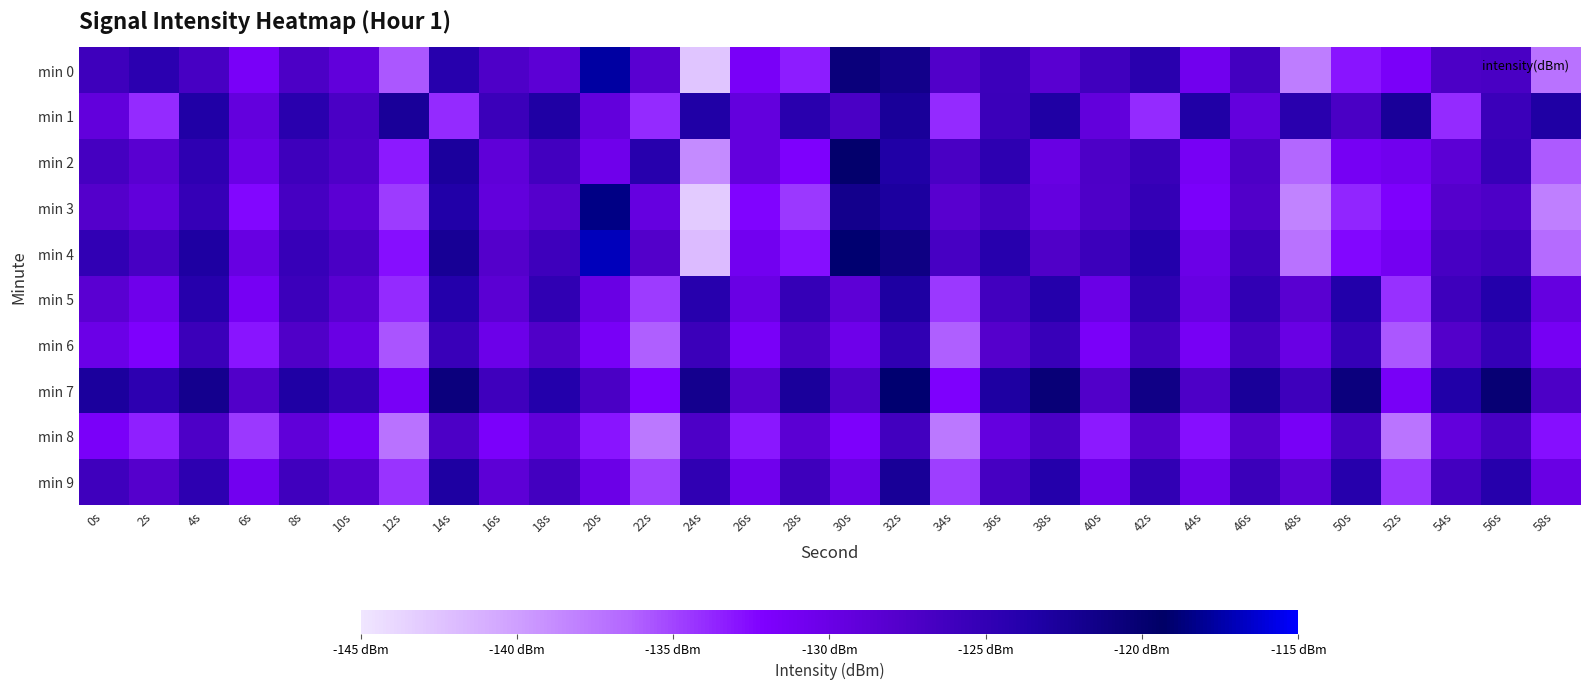

Reading right to left, what are all the values shown in this chart?

min 0: 58s=-137.2	56s=-126.9	54s=-127.2	52s=-131.7	50s=-133.0	48s=-137.9	46s=-126.4	44s=-130.8	42s=-124.3	40s=-126.1	38s=-128.3	36s=-125.8	34s=-127.5	32s=-121.6	30s=-120.7	28s=-133.4	26s=-131.6	24s=-142.6	22s=-128.3	20s=-117.7	18s=-128.6	16s=-127.4	14s=-124.1	12s=-135.8	10s=-129.1	8s=-127.1	6s=-131.6	4s=-126.7	2s=-124.4	0s=-125.9
min 1: 58s=-123.2	56s=-125.7	54s=-134.0	52s=-122.5	50s=-127.0	48s=-124.2	46s=-129.3	44s=-123.4	42s=-133.9	40s=-129.2	38s=-123.2	36s=-125.7	34s=-134.0	32s=-122.5	30s=-127.0	28s=-124.2	26s=-129.3	24s=-123.4	22s=-133.9	20s=-129.2	18s=-123.2	16s=-125.7	14s=-134.0	12s=-122.5	10s=-127.0	8s=-124.2	6s=-129.3	4s=-123.4	2s=-133.9	0s=-129.2
min 2: 58s=-135.9	56s=-125.4	54s=-128.7	52s=-130.8	50s=-131.2	48s=-136.5	46s=-127.1	44s=-131.4	42s=-125.6	40s=-127.3	38s=-129.8	36s=-124.5	34s=-126.9	32s=-123.4	30s=-119.8	28s=-132.1	26s=-129.4	24s=-138.7	22s=-124.1	20s=-130.5	18s=-126.3	16s=-128.9	14s=-122.8	12s=-133.2	10s=-127.4	8s=-125.9	6s=-130.1	4s=-124.7	2s=-128.3	0s=-126.5
min 3: 58s=-138.0	56s=-127.3	54s=-128.0	52s=-132.1	50s=-133.7	48s=-138.3	46s=-127.6	44s=-131.8	42s=-125.1	40s=-127.4	38s=-129.5	36s=-126.6	34s=-128.2	32s=-122.9	30s=-121.7	28s=-134.5	26s=-132.3	24s=-143.1	22s=-129.6	20s=-118.4	18s=-127.9	16s=-129.2	14s=-123.5	12s=-134.6	10s=-128.5	8s=-126.7	6s=-132.4	4s=-125.3	2s=-129.1	0s=-127.8
min 4: 58s=-136.7	56s=-126.0	54s=-126.8	52s=-131.1	50s=-132.4	48s=-137.2	46s=-125.9	44s=-130.2	42s=-123.7	40s=-125.8	38s=-127.5	36s=-124.1	34s=-126.8	32s=-121.1	30s=-119.1	28s=-132.8	26s=-130.9	24s=-141.9	22s=-127.7	20s=-116.9	18s=-126.0	16s=-127.8	14s=-122.3	12s=-132.8	10s=-127.0	8s=-125.4	6s=-129.7	4s=-123.1	2s=-126.8	0s=-124.9
min 5: 58s=-129.6	56s=-123.7	54s=-126.0	52s=-134.2	50s=-123.6	48s=-128.3	46s=-124.9	44s=-129.7	42s=-124.7	40s=-130.1	38s=-123.9	36s=-126.3	34s=-134.5	32s=-123.2	30s=-128.8	28s=-125.3	26s=-130.0	24s=-124.1	22s=-134.6	20s=-129.9	18s=-124.8	16s=-128.5	14s=-123.9	12s=-133.9	10s=-128.3	8s=-125.8	6s=-131.2	4s=-124.0	2s=-130.5	0s=-128.4
min 6: 58s=-131.2	56s=-125.3	54s=-127.7	52s=-135.8	50s=-125.2	48s=-130.0	46s=-126.5	44s=-131.3	42s=-126.3	40s=-131.7	38s=-125.5	36s=-128.0	34s=-136.1	32s=-124.8	30s=-130.4	28s=-127.0	26s=-131.6	24s=-125.7	22s=-136.1	20s=-131.5	18s=-127.5	16s=-130.3	14s=-125.6	12s=-135.7	10s=-130.0	8s=-127.5	6s=-133.0	4s=-125.7	2s=-132.1	0s=-130.2
min 7: 58s=-127.1	56s=-120.2	54s=-123.5	52s=-131.5	50s=-120.8	48s=-125.9	46s=-122.6	44s=-127.2	42s=-121.4	40s=-127.6	38s=-120.4	36s=-123.1	34s=-132.0	32s=-119.1	30s=-127.3	28s=-122.7	26s=-128.1	24s=-121.8	22s=-132.2	20s=-127.0	18s=-123.7	16s=-126.1	14s=-120.8	12s=-131.5	10s=-125.1	8s=-123.3	6s=-127.6	4s=-121.9	2s=-124.5	0s=-122.8
min 8: 58s=-132.7	56s=-126.8	54s=-129.2	52s=-137.3	50s=-126.7	48s=-131.5	46s=-128.0	44s=-132.8	42s=-127.8	40s=-133.2	38s=-127.0	36s=-129.5	34s=-137.6	32s=-126.3	30s=-131.9	28s=-128.5	26s=-133.1	24s=-127.3	22s=-137.6	20s=-133.0	18s=-129.0	16s=-131.8	14s=-127.1	12s=-137.2	10s=-131.5	8s=-129.0	6s=-134.5	4s=-127.2	2s=-133.4	0s=-131.7
min 9: 58s=-130.0	56s=-124.0	54s=-126.4	52s=-134.4	50s=-124.0	48s=-128.6	46s=-125.7	44s=-130.3	42s=-124.9	40s=-130.4	38s=-123.9	36s=-126.7	34s=-134.7	32s=-122.5	30s=-130.1	28s=-126.0	26s=-130.7	24s=-124.8	22s=-134.9	20s=-130.2	18s=-126.4	16s=-128.8	14s=-123.2	12s=-134.3	10s=-128.1	8s=-126.2	6s=-130.9	4s=-124.5	2s=-128.0	0s=-126.1